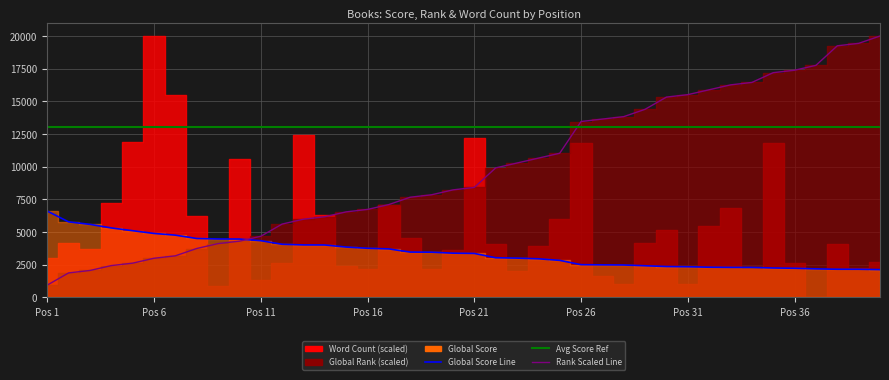

Rank the series by their maximum value, from highest to lowest.

Rank Scaled Line, Avg Score Ref, Global Score Line